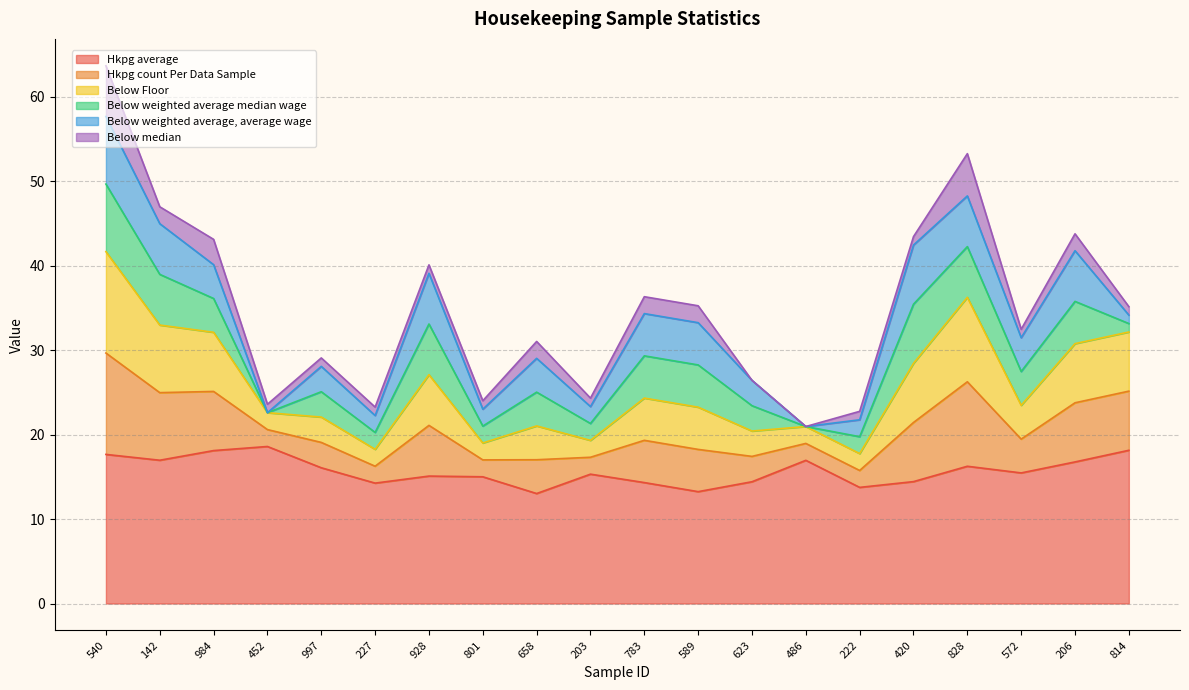

What is the minimum value shown in the chart?

13.0